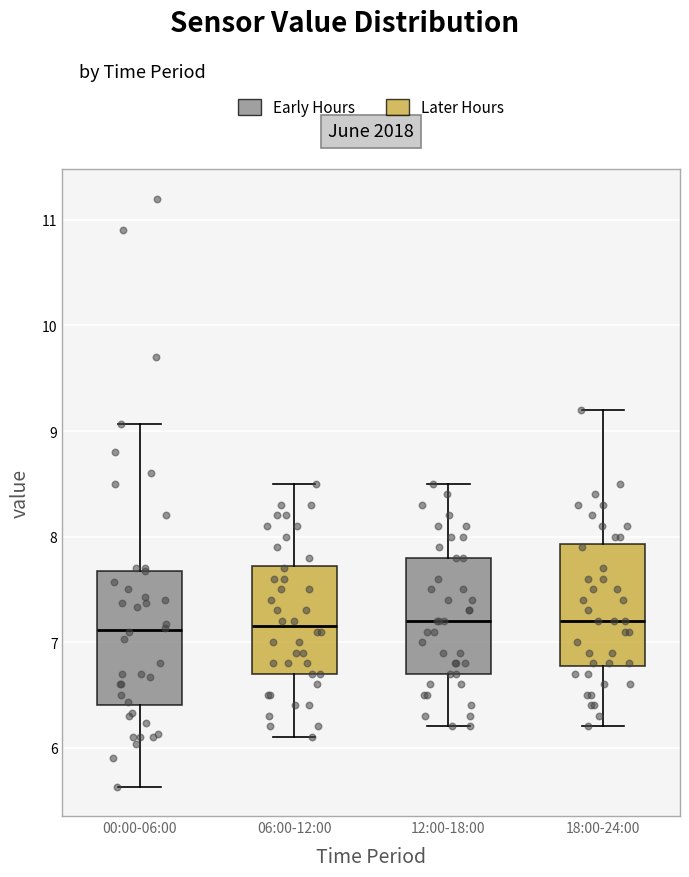

Reading left to right, transcribe this box plot: for each box, give where its median line is, the range the box spans, and where its two whiskers end, as read against the y-axis. The values are not printed on the chart, so give them approximately, as read against the axis.

00:00-06:00: median 7.1, box 6.4 to 7.7, whiskers 5.6 to 9.1
06:00-12:00: median 7.2, box 6.7 to 7.7, whiskers 6.1 to 8.5
12:00-18:00: median 7.2, box 6.7 to 7.8, whiskers 6.2 to 8.5
18:00-24:00: median 7.2, box 6.8 to 7.9, whiskers 6.2 to 9.2